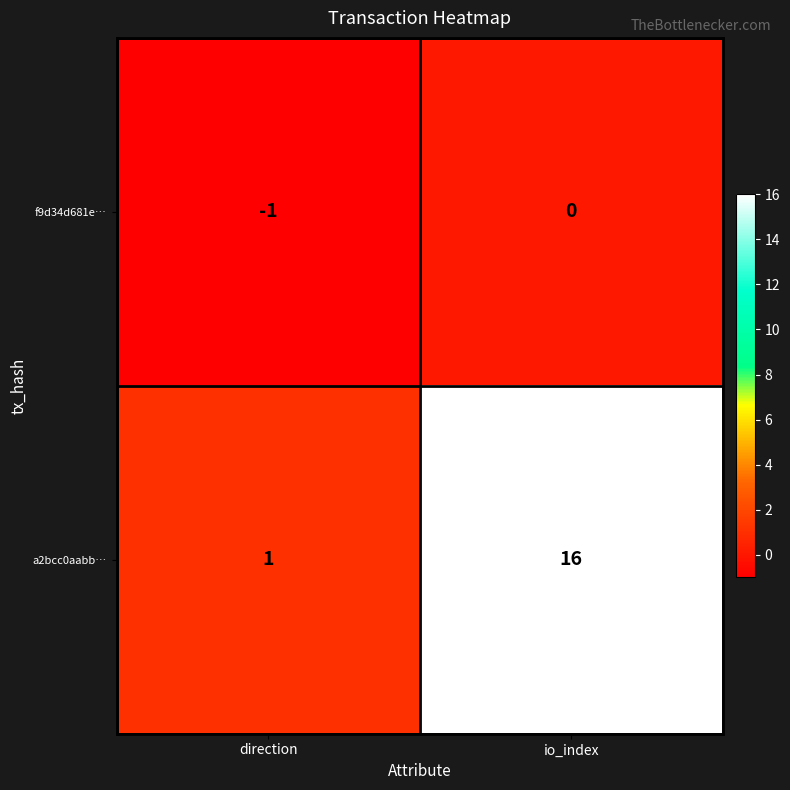

Which series changed the most between direction and io_index?

a2bcc0aabb…